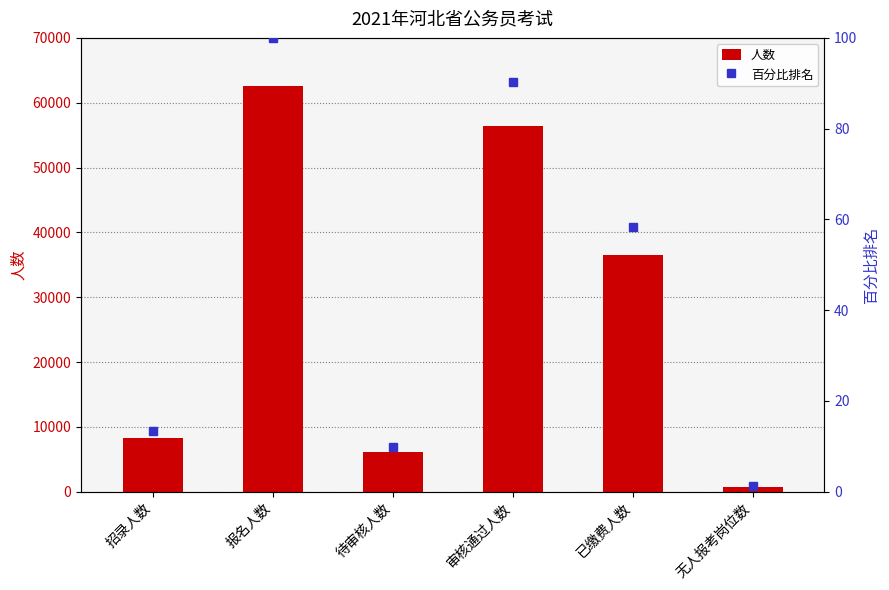

List the series in order of their peak value, lowest first.

百分比排名, 人数